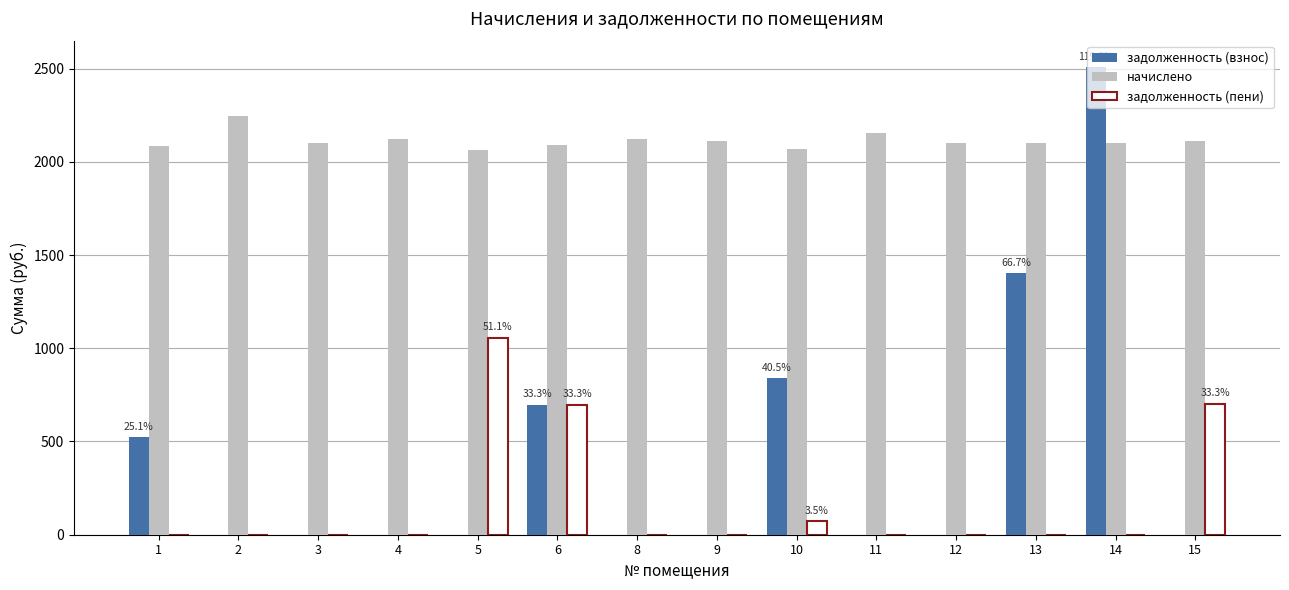

What is the maximum value shown in the chart?

2507.5